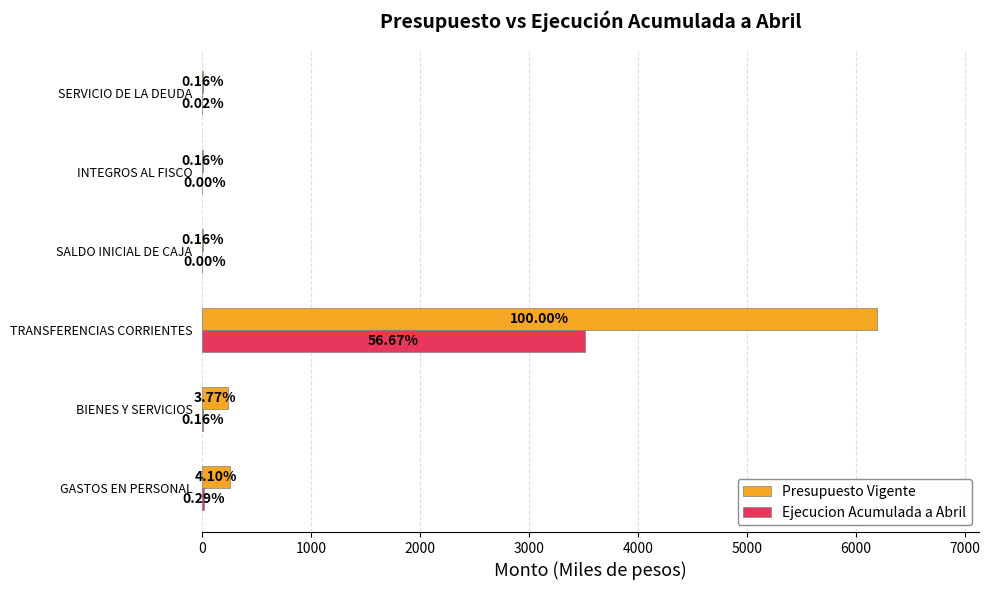

Reading left to right, list all the values displayed in this chart.

Presupuesto Vigente: 254	234	6199	10	10	10
Ejecucion Acumulada a Abril: 18	10	3513	0	0	1